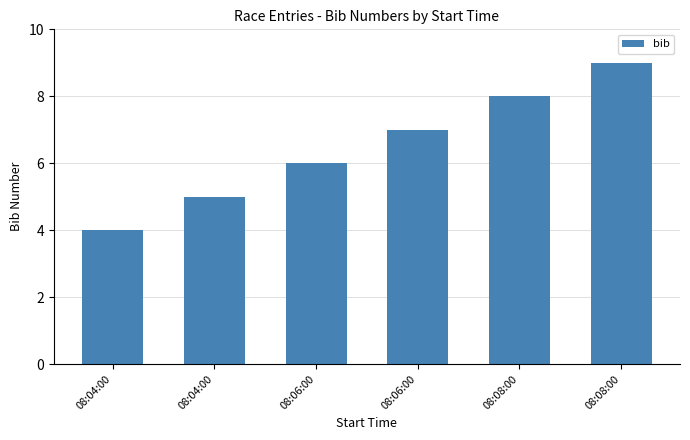

How many series are shown in this chart?

1